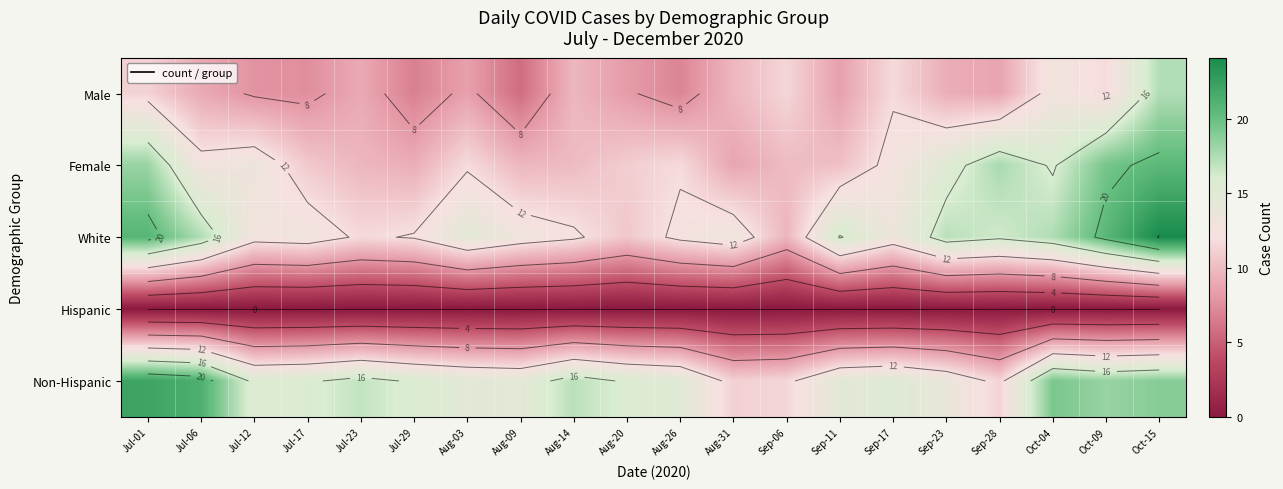

At which category is the sum across all series the highest?

Oct-15